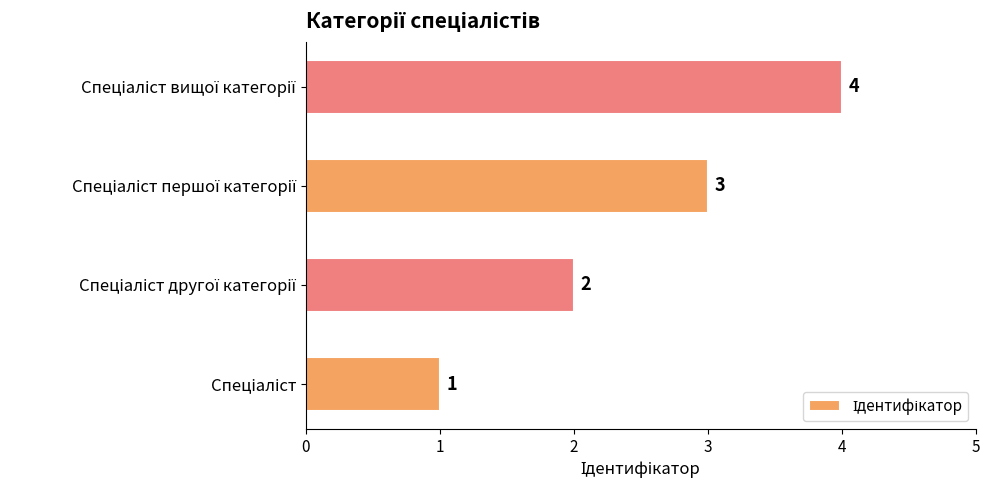

How many values are between 2 and 4?

3